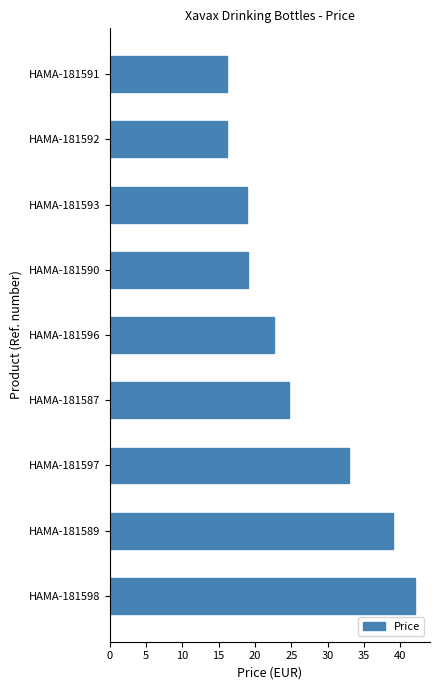

Is it true that the value at HAMA-181591 is 4.4?

False